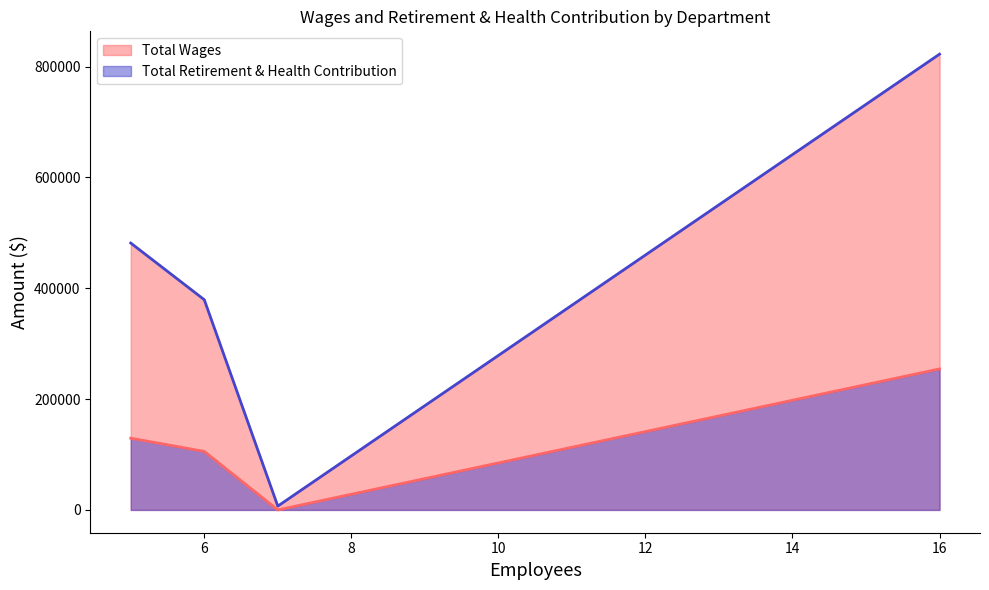

What are all the series names shown in the legend?

Total Wages, Total Retirement & Health Contribution